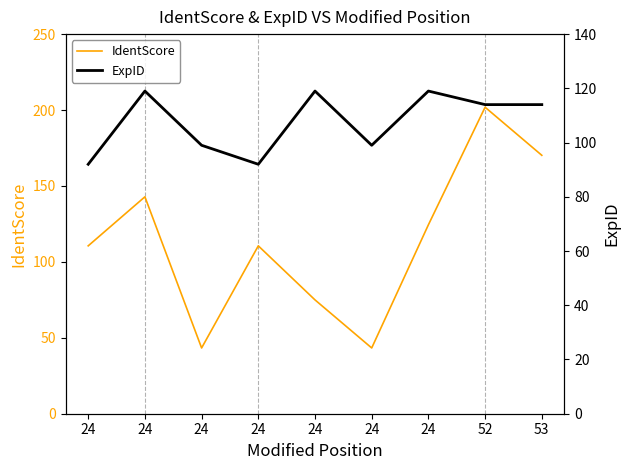

Is this an area chart (filled region under the line)?

No